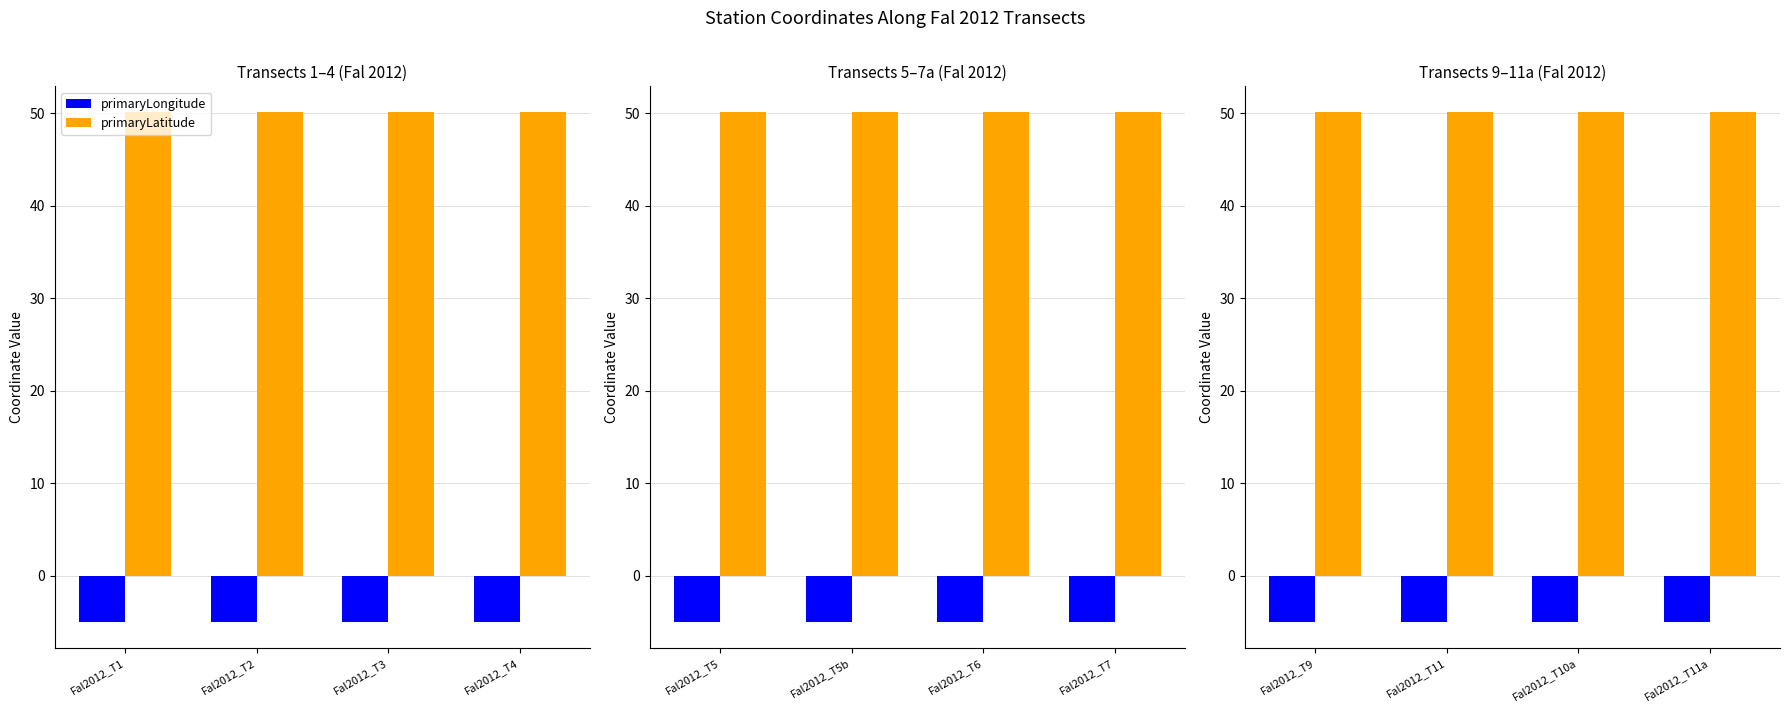

Which category has the highest value across all series?

Fal2012_T9